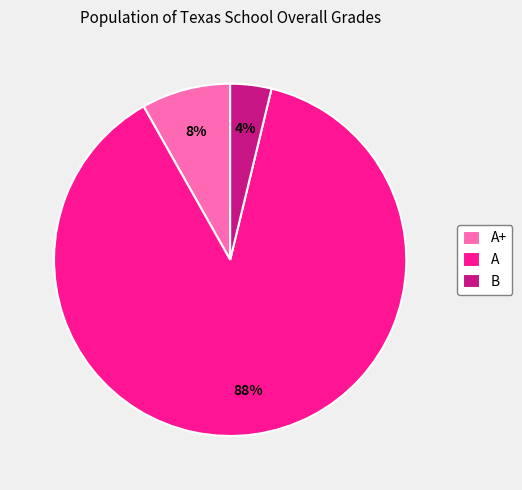

What is the largest slice in the pie chart?

A